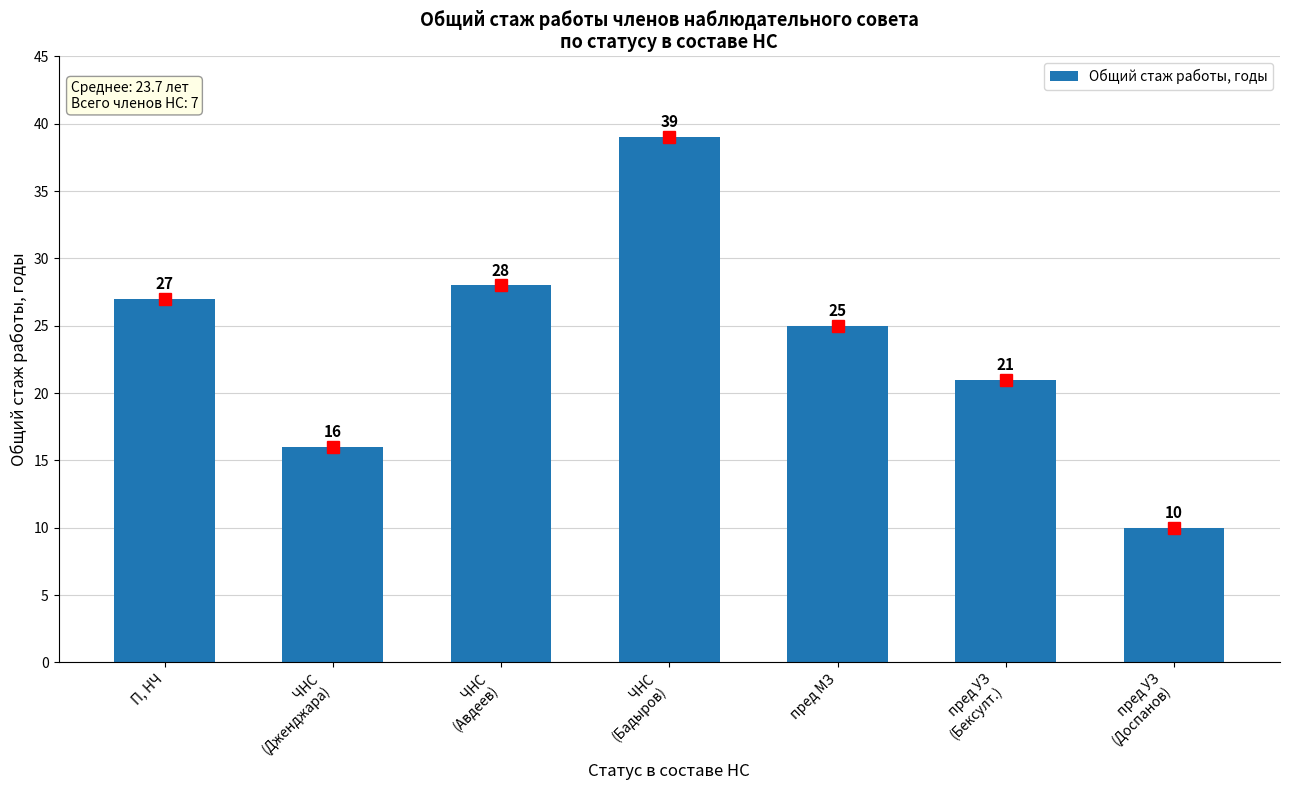

Which has a higher value, пред МЗ or П, НЧ?

П, НЧ